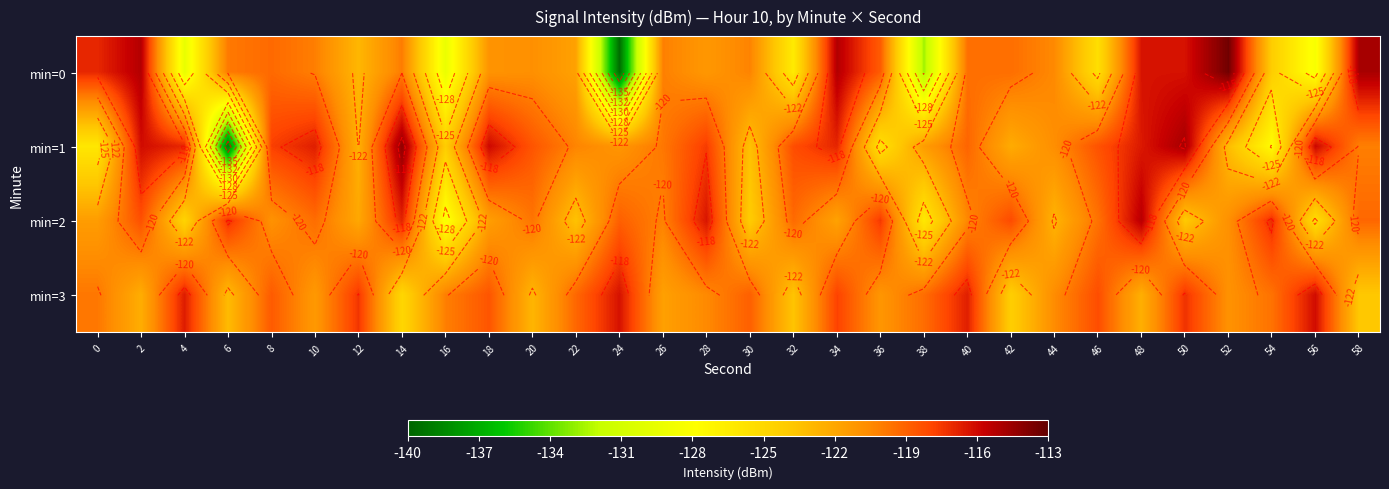

Which series has the largest range (max minus min)?

min=0